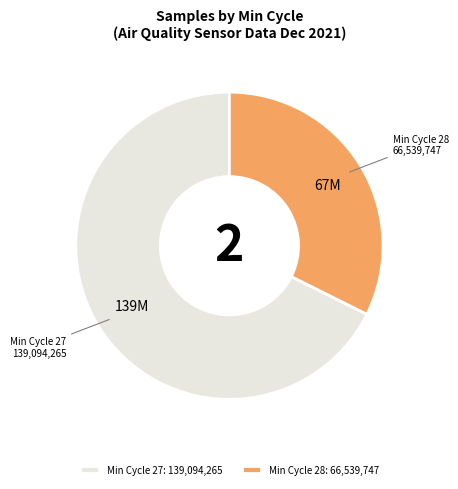

What is the ratio of the value at Min Cycle 28: 66,539,747 to the value at Min Cycle 27: 139,094,265?

0.5